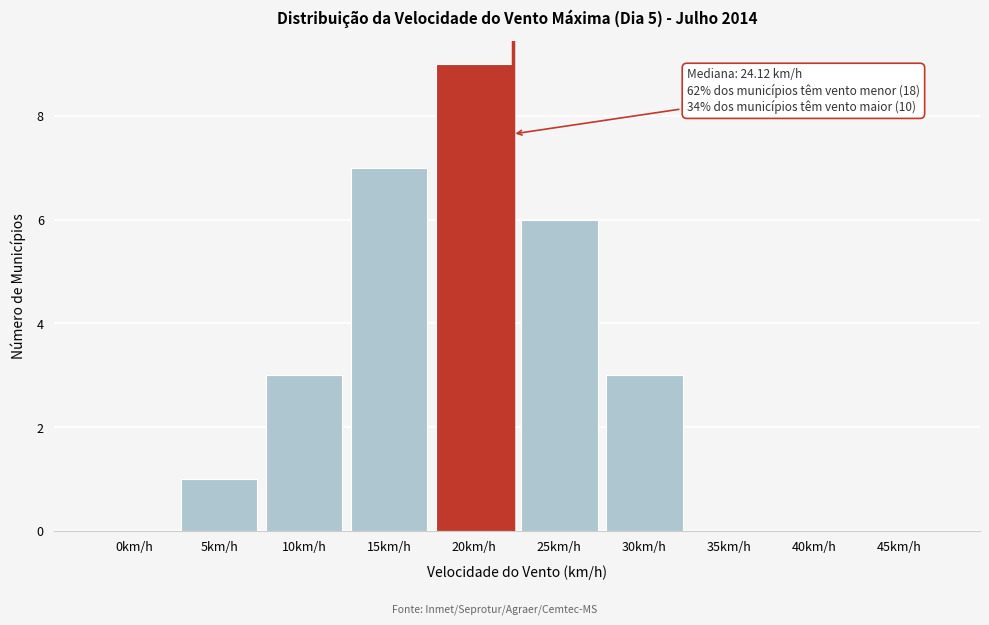

Reading left to right, what are all the values shown in this chart?

0km/h=0	5km/h=1	10km/h=3	15km/h=7	20km/h=9	25km/h=6	30km/h=3	35km/h=0	40km/h=0	45km/h=0